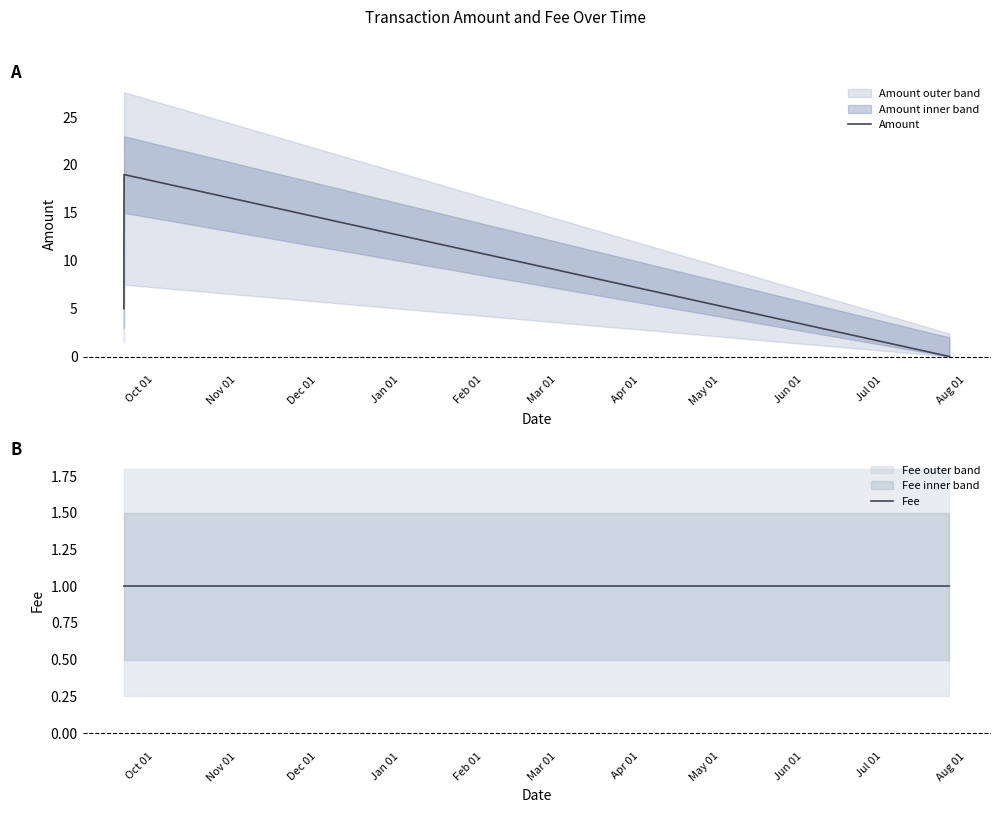

What is the total value across all series at Oct 01?

6